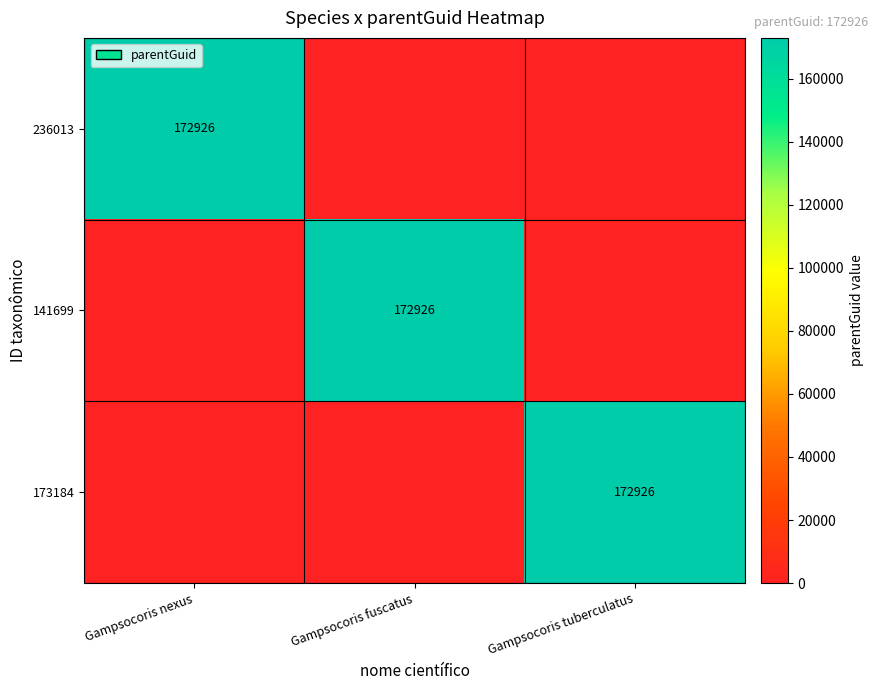

True or false: 141699 has a value of 305981 at Gampsocoris fuscatus.

False